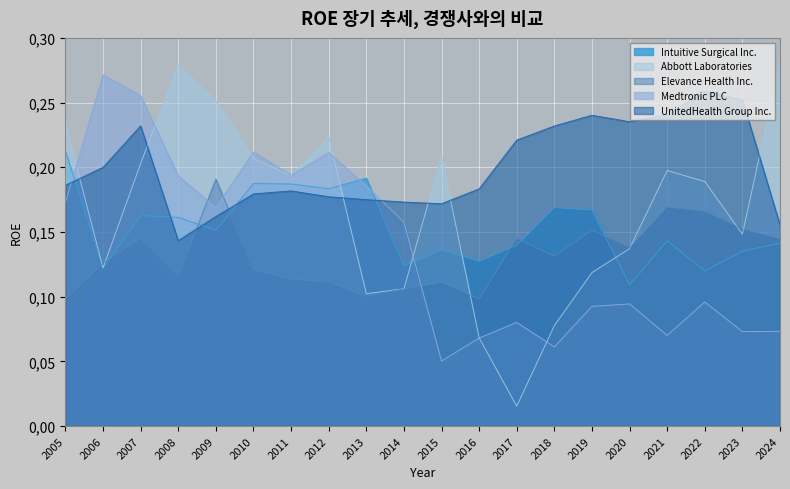

Which series has the largest range (max minus min)?

Abbott Laboratories